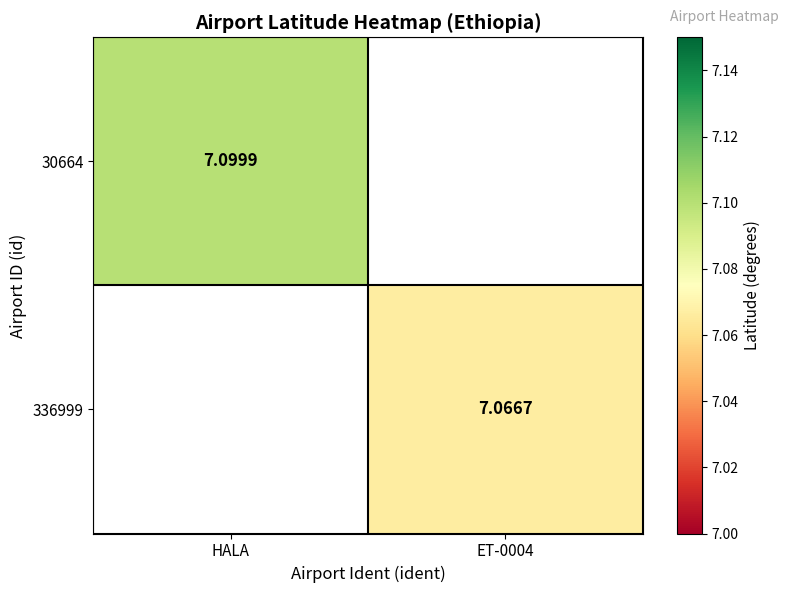

Count the number of categories in the chart.

2